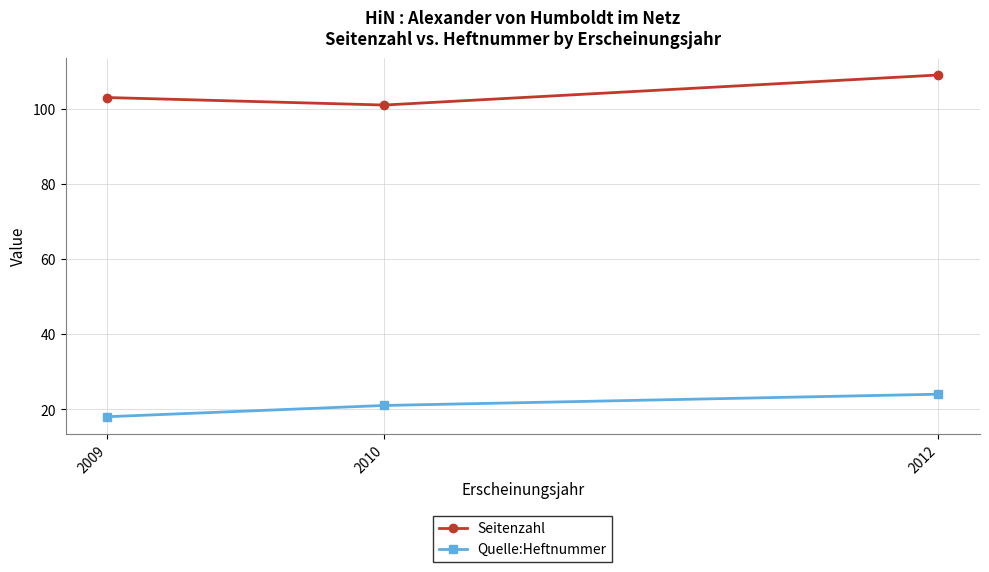

Where is Seitenzahl nearest to the value 105?

2009